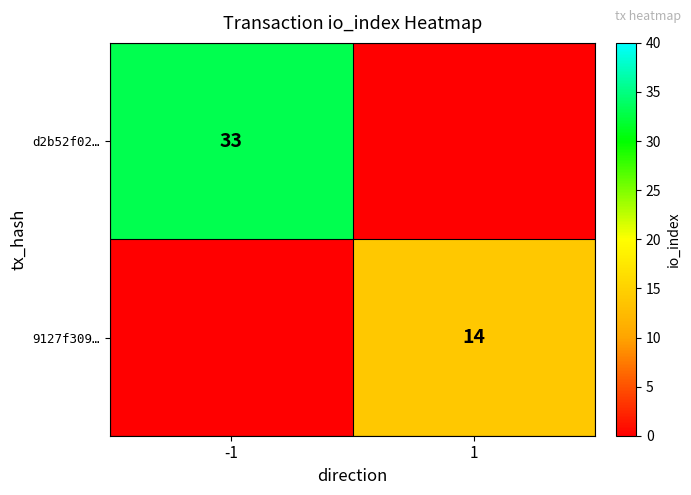

Is it true that d2b52f02… equals 20 at -1?

False